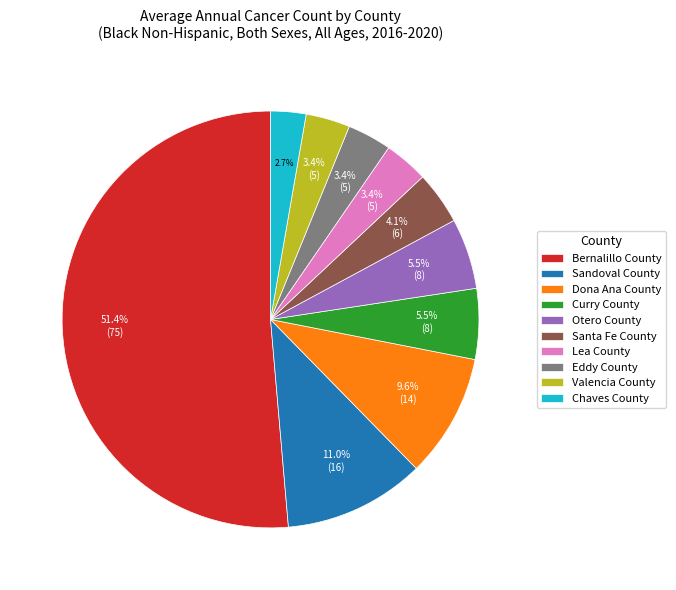

The Bernalillo County slice represents 51% of the pie. True or false?

True